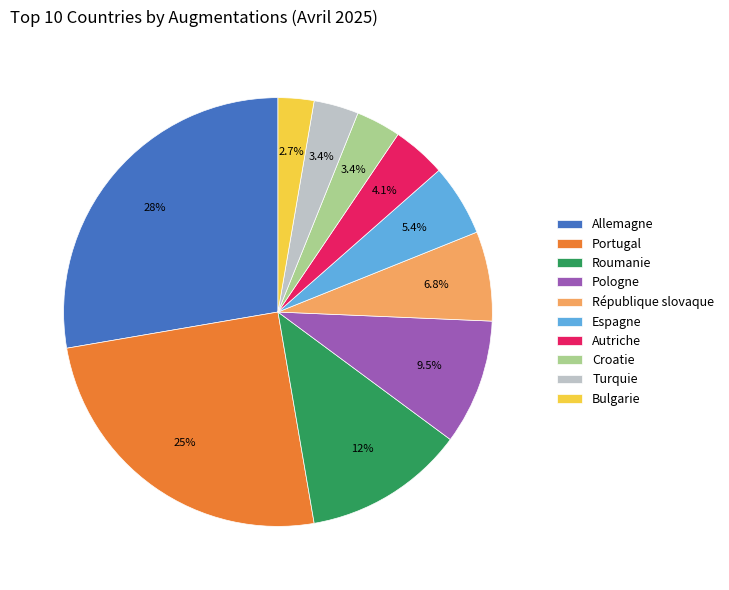

What portion of the pie excludes Roumanie?

87.8%